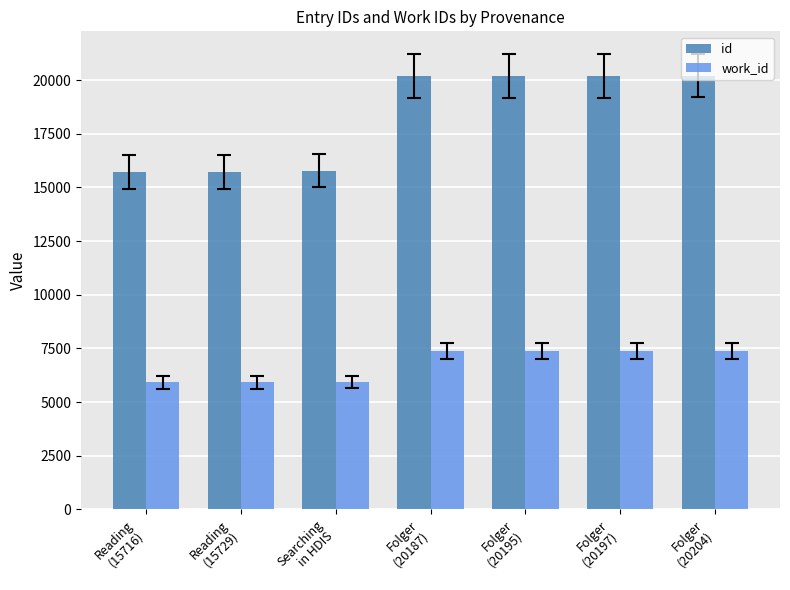

What is the sum of all work_id values?

47346